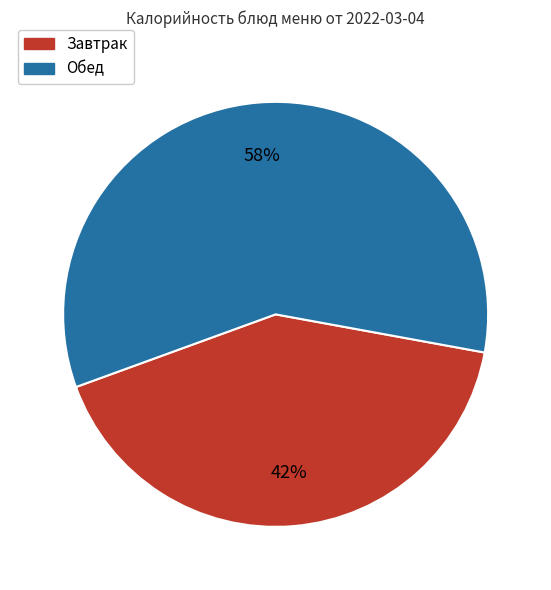

To the nearest percent, what is the average slice percentage?

50%